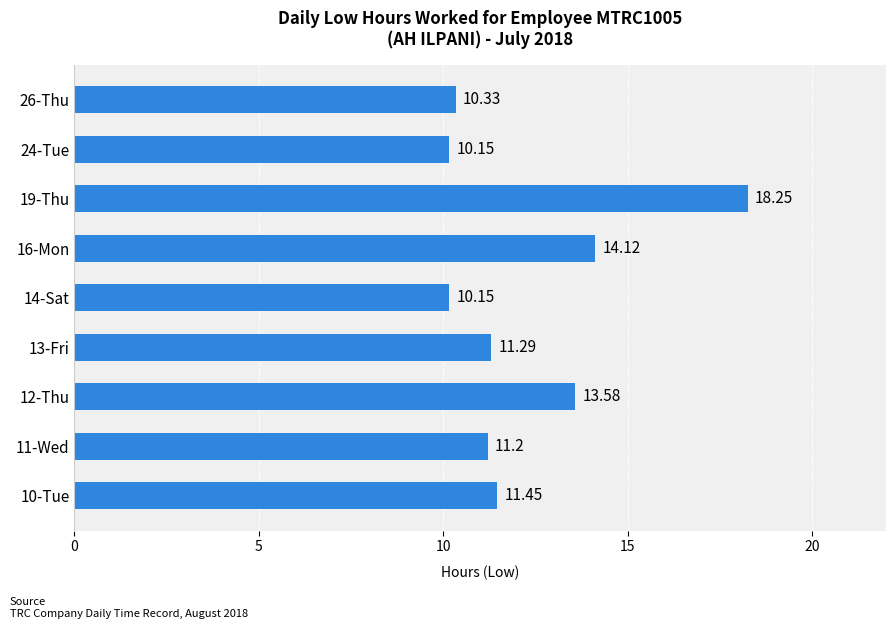

What is the ratio of the value at 19-Thu to the value at 11-Wed?

1.6